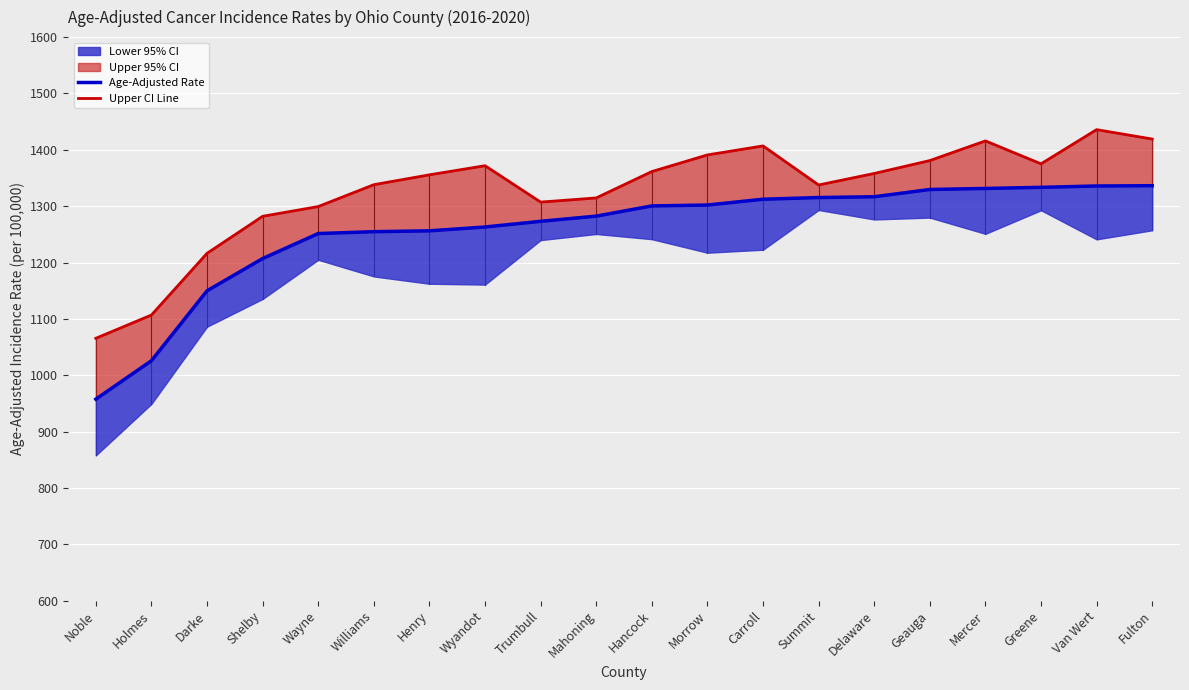

Where does the Upper CI Line series first go above 1358?

Wyandot